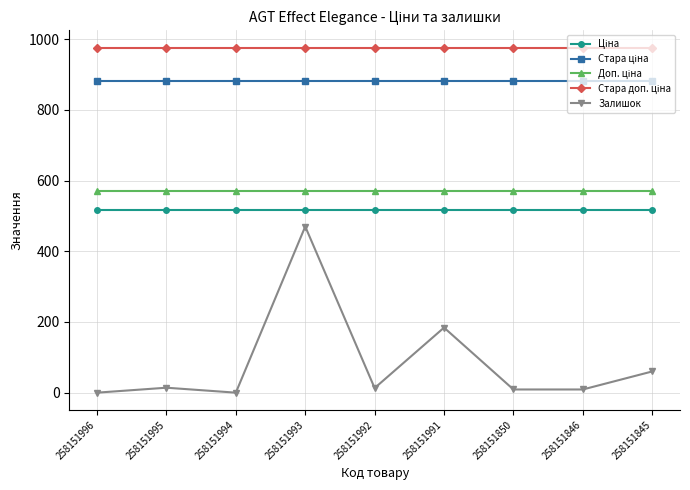

How many lines are shown in the chart?

5